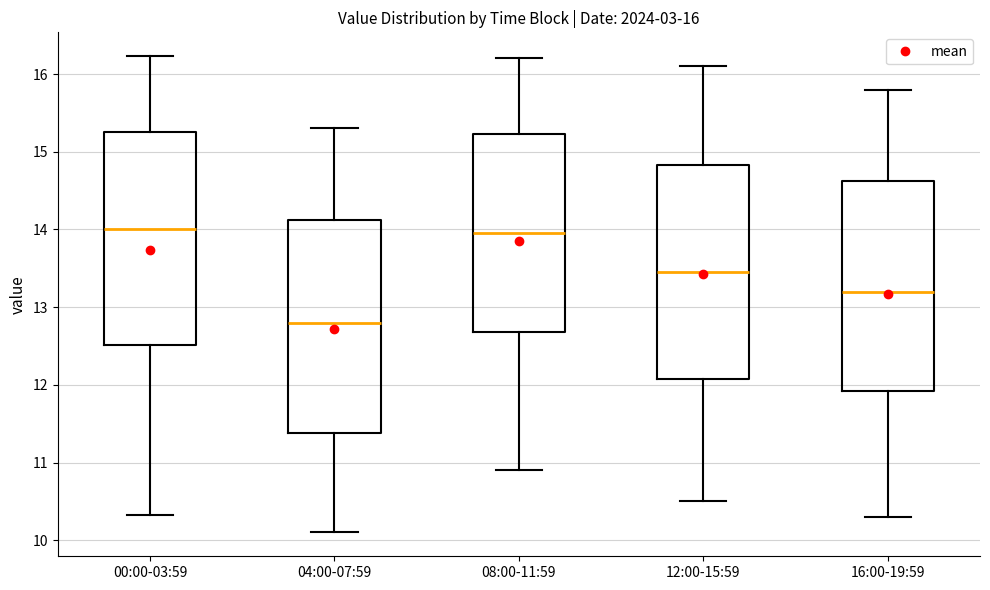

Which box's median line is the lowest?

04:00-07:59